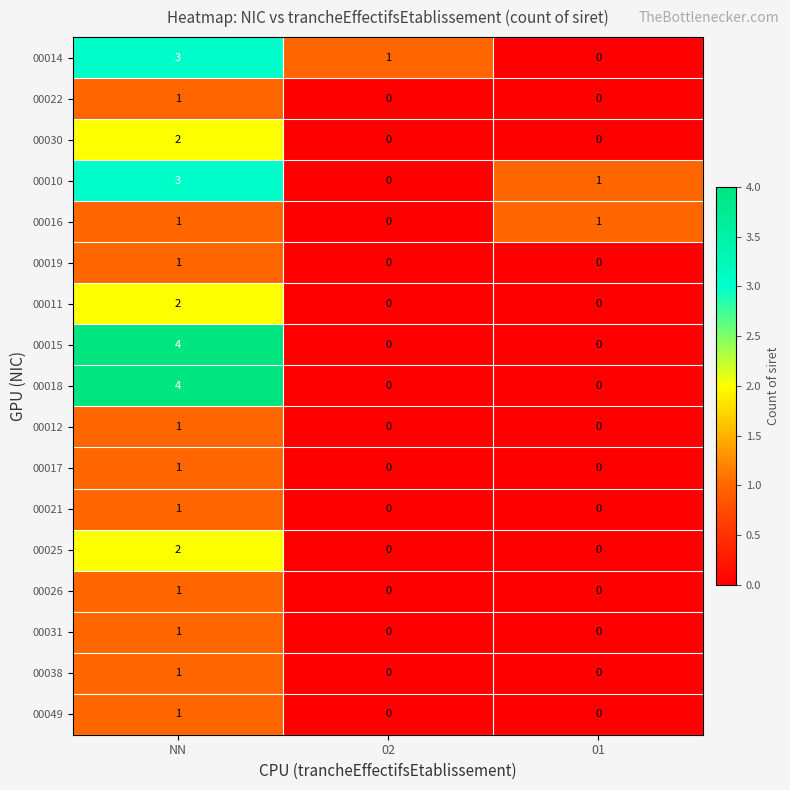

How many values in the 00018 series exceed 0?

1